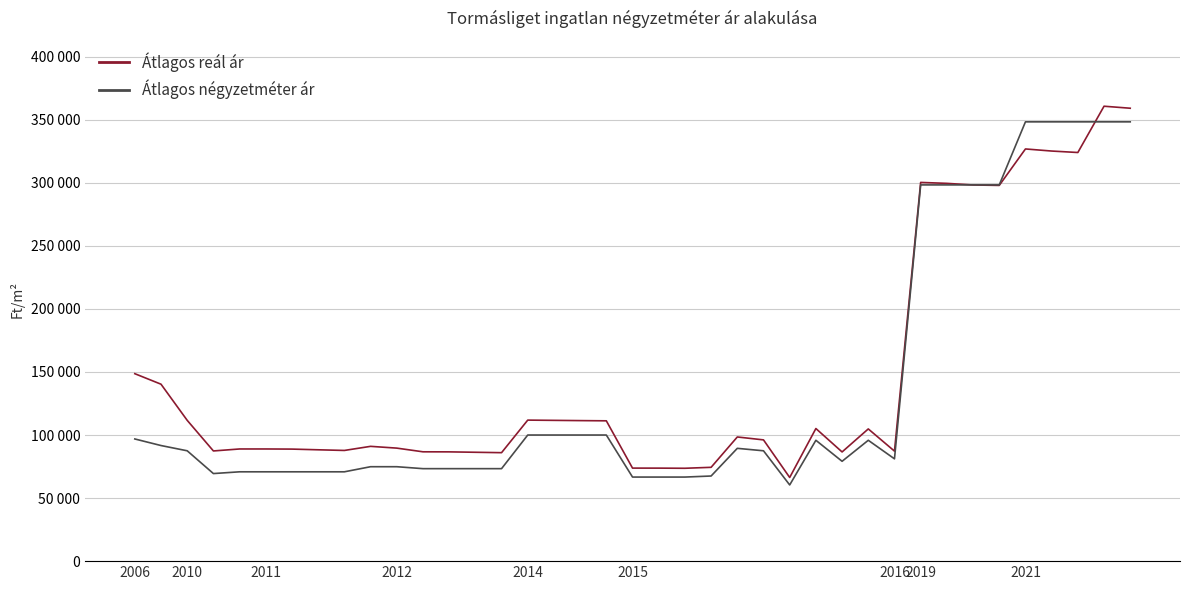

Does the chart have visible grid lines?

Yes